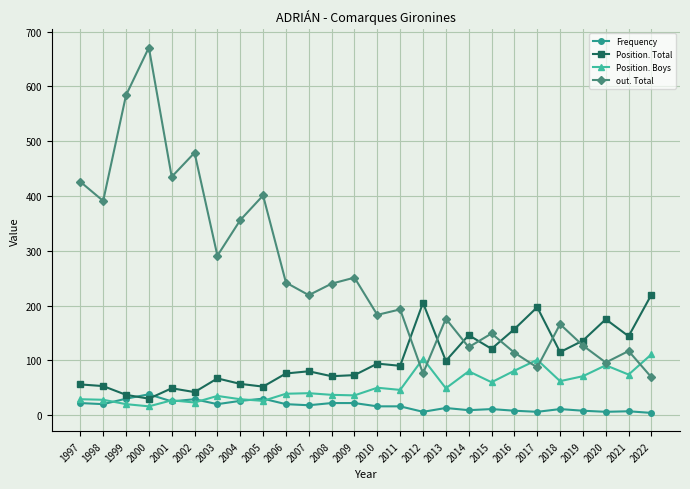

What is the spread (max minus min) of values at 2003?

271